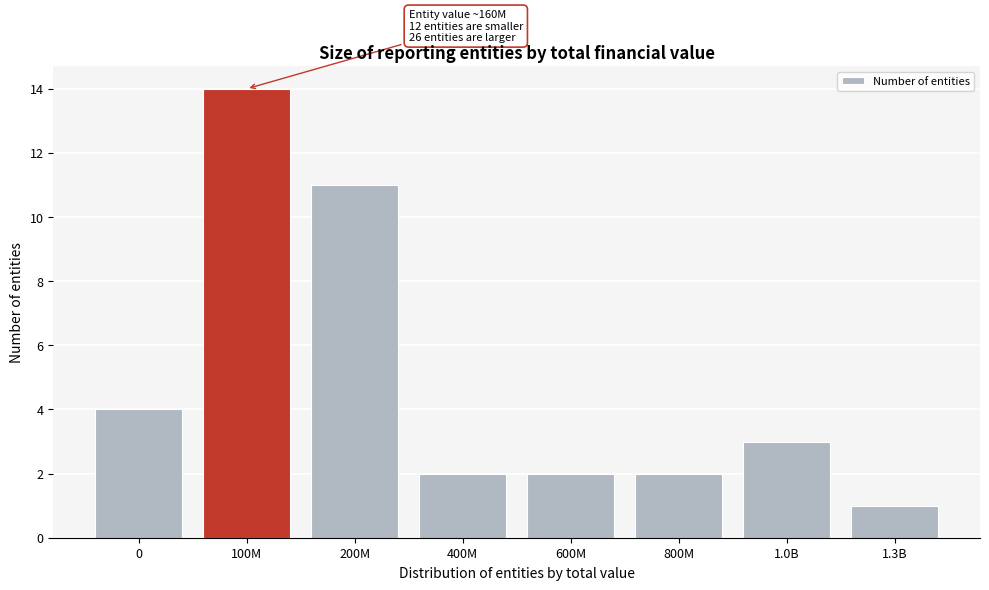

Reading right to left, list all the values displayed in this chart.

1	3	2	2	2	11	14	4